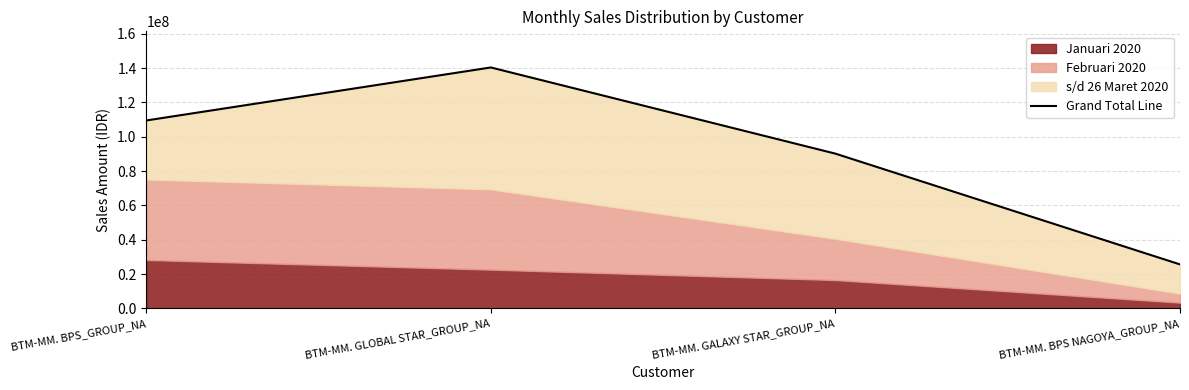

Which category has the lowest value across all series?

BTM-MM. BPS NAGOYA_GROUP_NA